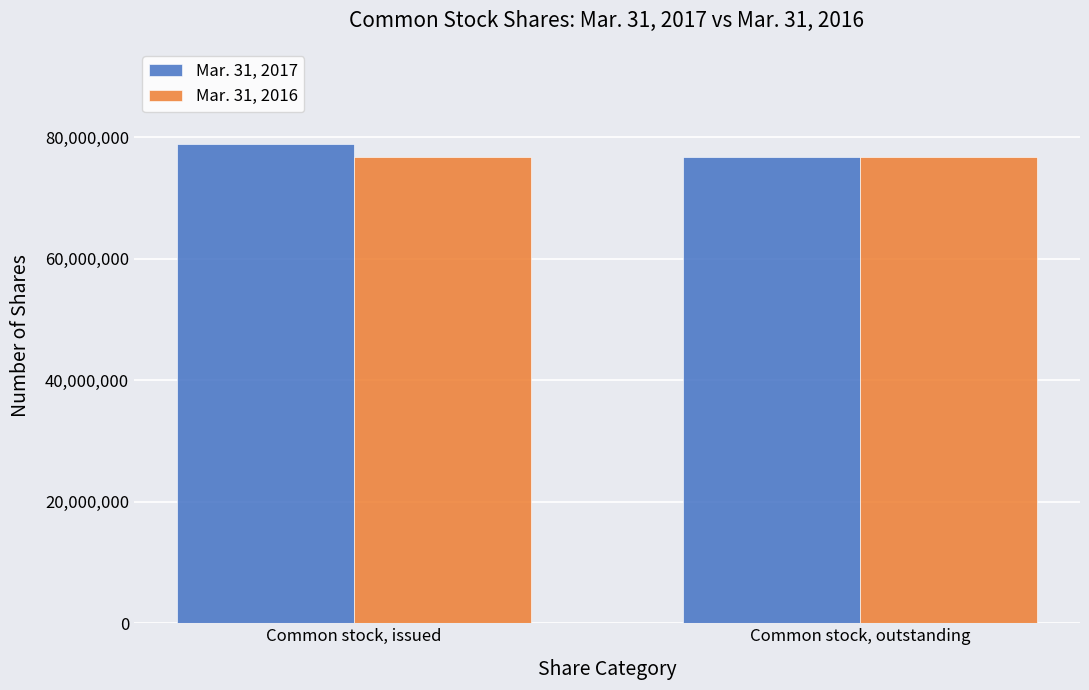

The Mar. 31, 2016 series shows 76804914 at Common stock, outstanding. True or false?

True